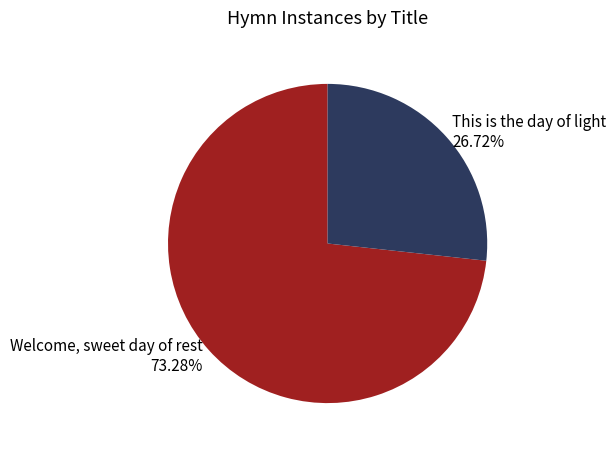

Is there a majority slice in this chart?

Yes